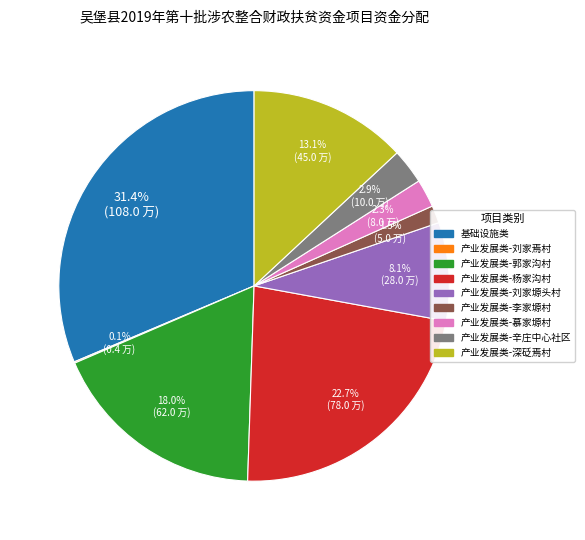

Which category has the biggest portion of the pie?

基础设施类